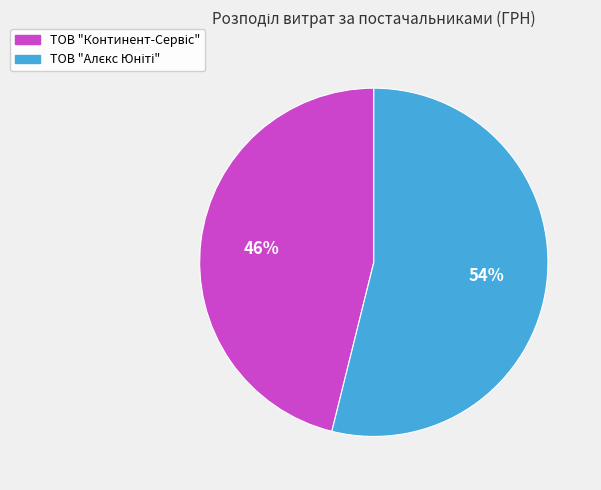

Is there any slice that represents more than half of the pie?

Yes